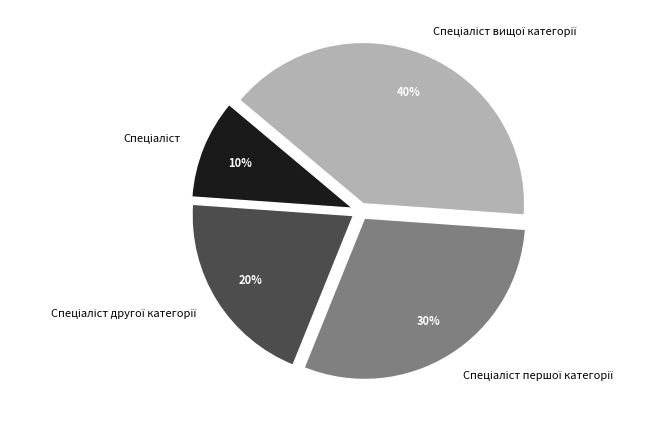

How many slices are in this pie chart?

4